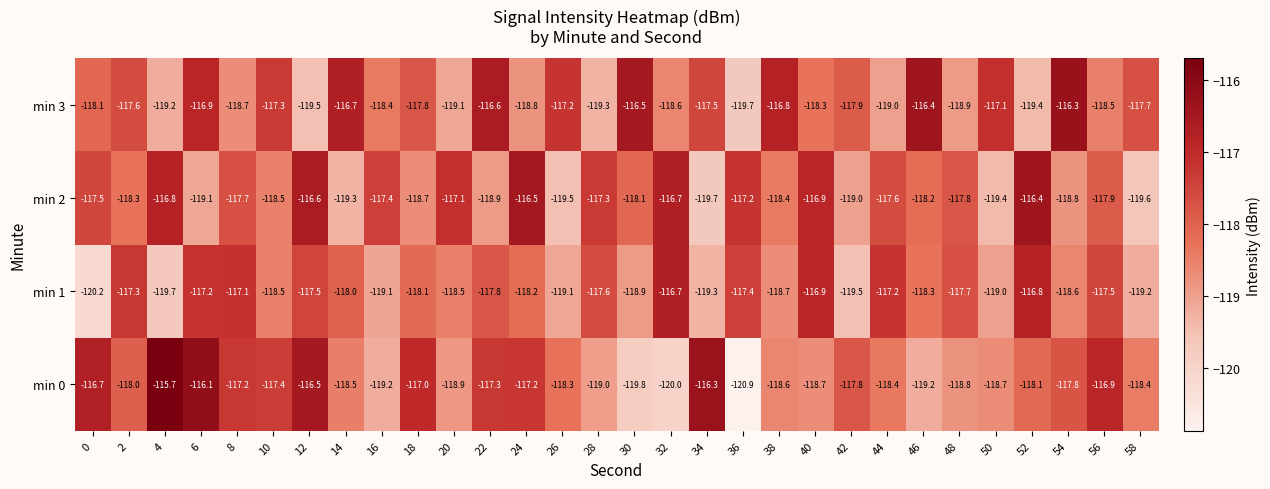

At which category does the chart reach its minimum across all series?

36